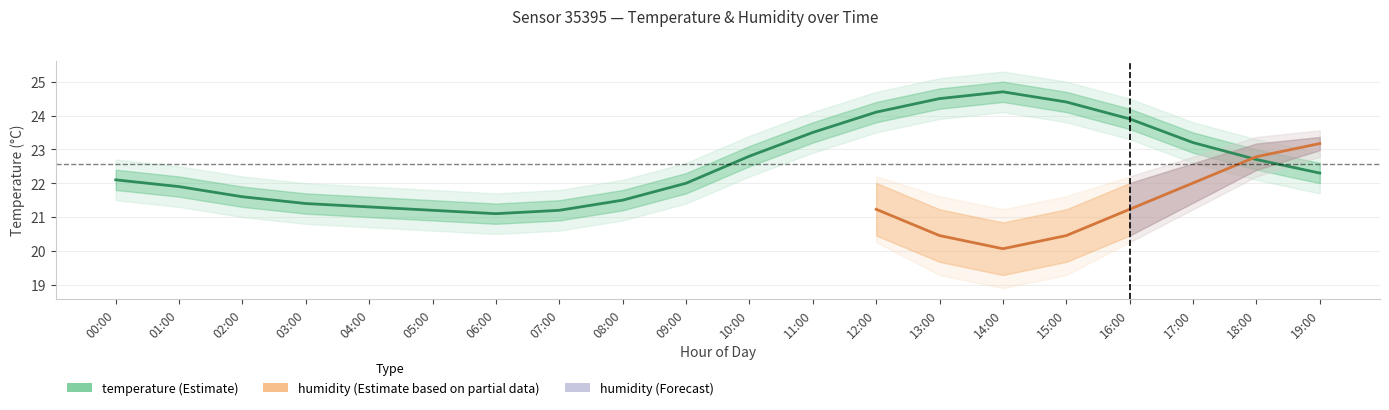

What is the sum of the values at 18:00 and 16:00?

46.6